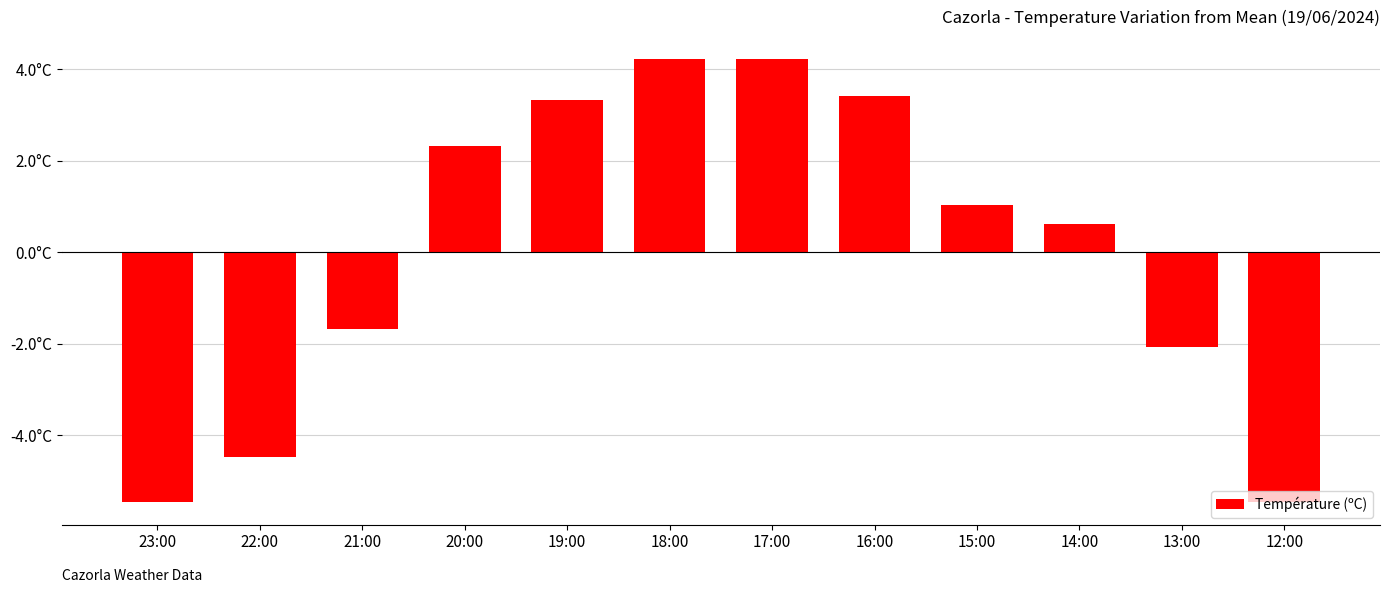

True or false: the data shows 1.0 at 14:00.

False